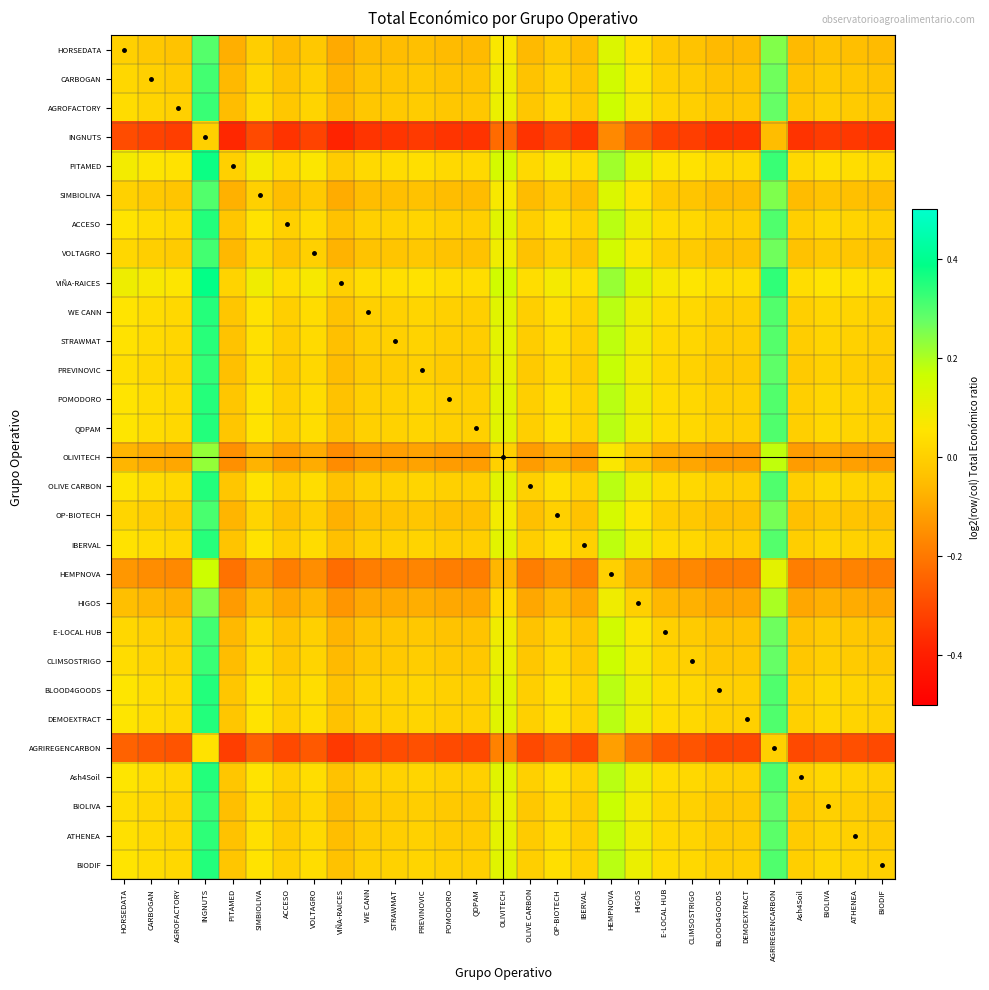

Rank the series by their maximum value, from highest to lowest.

VIÑA-RAICES, PITAMED, DEMOEXTRACT, Ash4Soil, OLIVE CARBON, QDPAM, BLOOD4GOODS, BIODIF, ACCESO, WE CANN, POMODORO, IBERVAL, STRAWMAT, ATHENEA, PREVINOVIC, BIOLIVA, CLIMSOSTRIGO, AGROFACTORY, E-LOCAL HUB, CARBOGAN, VOLTAGRO, OP-BIOTECH, SIMBIOLIVA, HORSEDATA, HIGOS, OLIVITECH, HEMPNOVA, AGRIREGENCARBON, INGNUTS